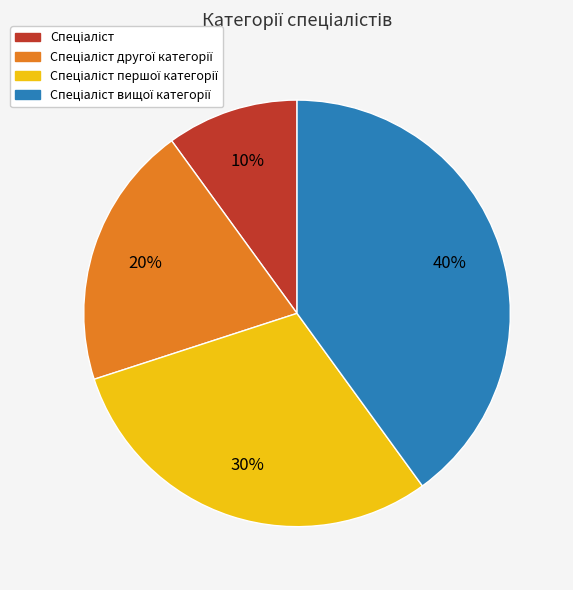

Is there any slice that represents more than half of the pie?

No